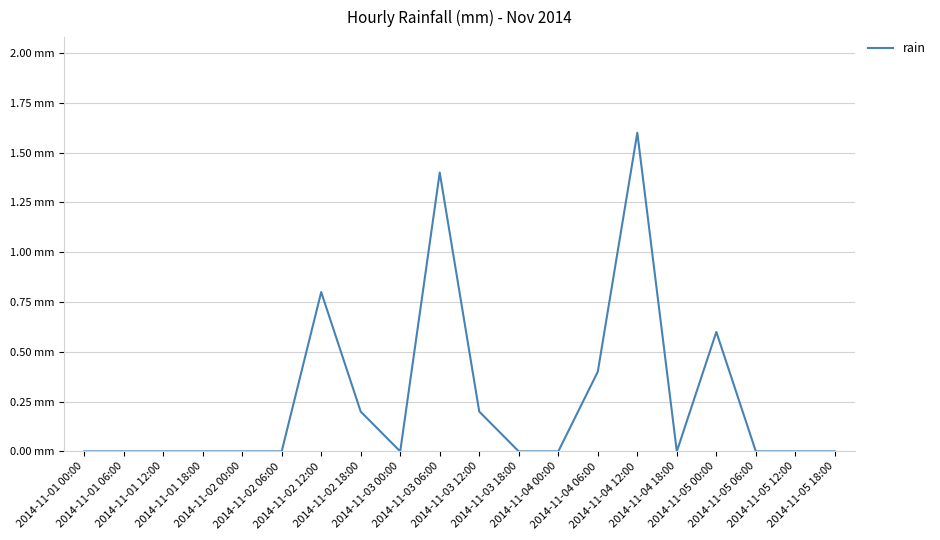

How many points are lower than both their immediate neighbors (excluding endpoints)?

2